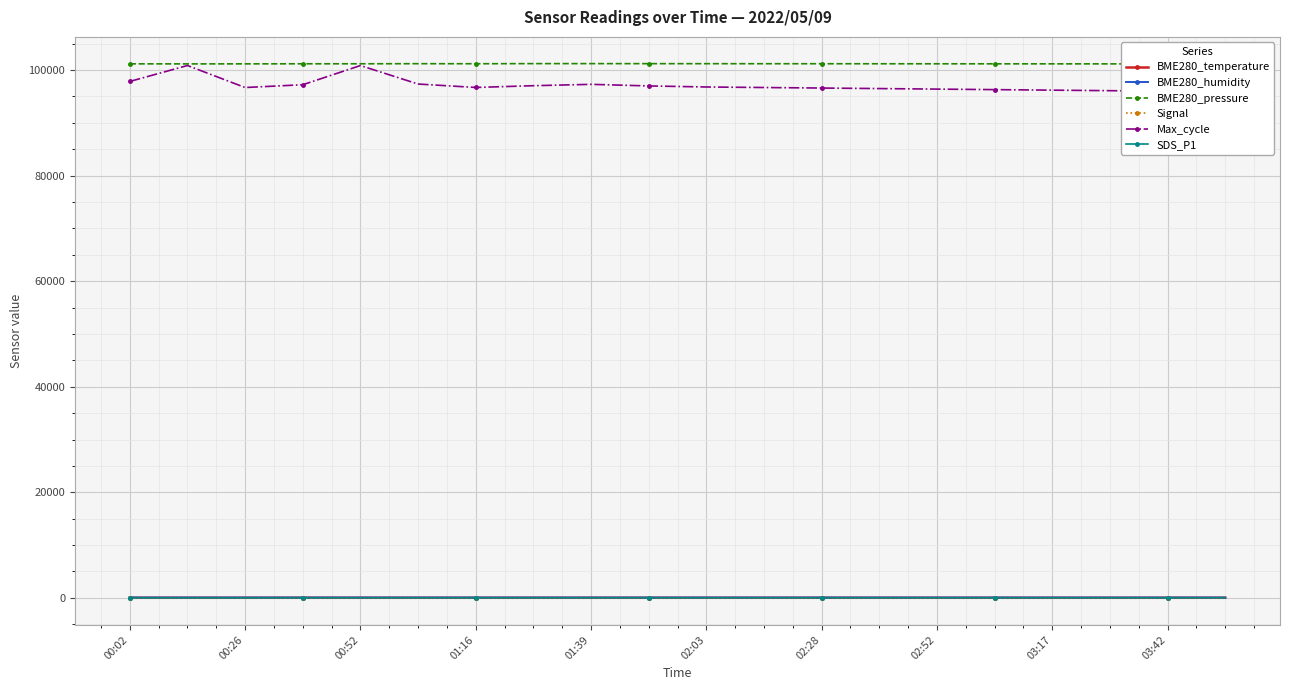

True or false: Max_cycle has more than 0 interior local peaks.

True